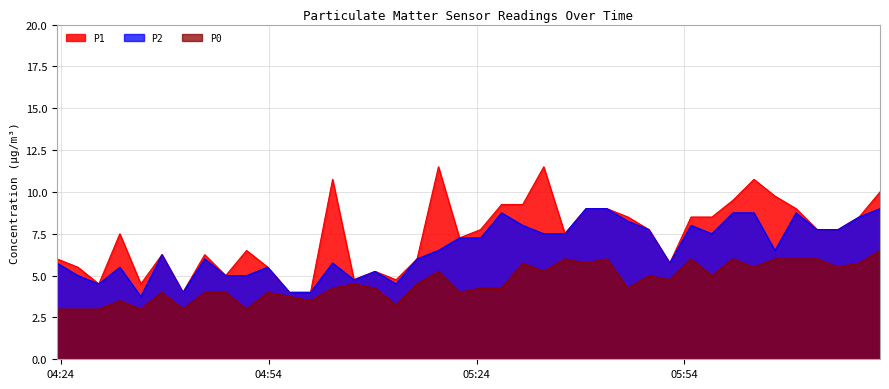

How many lines are shown in the chart?

3